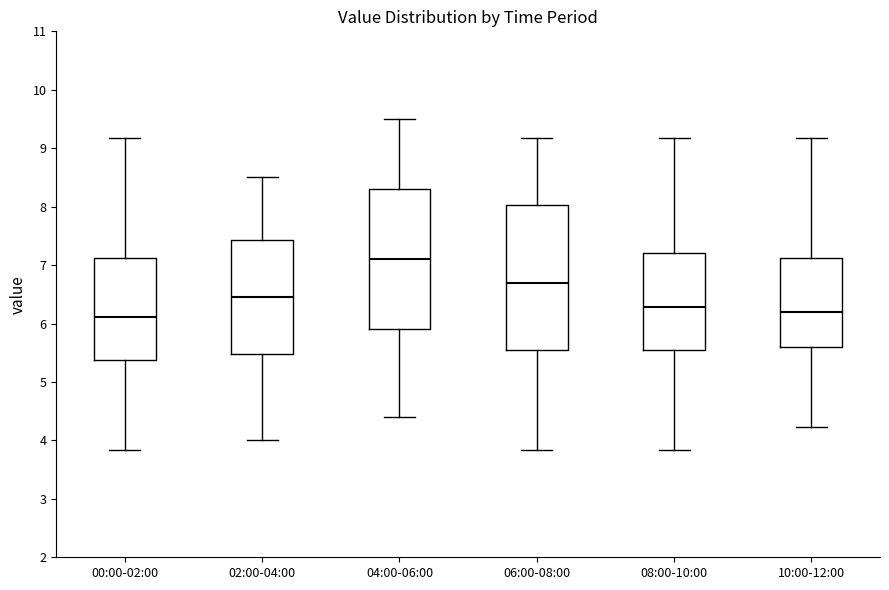

Reading left to right, transcribe this box plot: for each box, give where its median line is, the range the box spans, and where its two whiskers end, as read against the y-axis. The values are not printed on the chart, so give them approximately, as read against the axis.

00:00-02:00: median 6.1, box 5.4 to 7.1, whiskers 3.8 to 9.2
02:00-04:00: median 6.5, box 5.5 to 7.4, whiskers 4.0 to 8.5
04:00-06:00: median 7.1, box 5.9 to 8.3, whiskers 4.4 to 9.5
06:00-08:00: median 6.7, box 5.6 to 8.0, whiskers 3.8 to 9.2
08:00-10:00: median 6.3, box 5.6 to 7.2, whiskers 3.8 to 9.2
10:00-12:00: median 6.2, box 5.6 to 7.1, whiskers 4.2 to 9.2